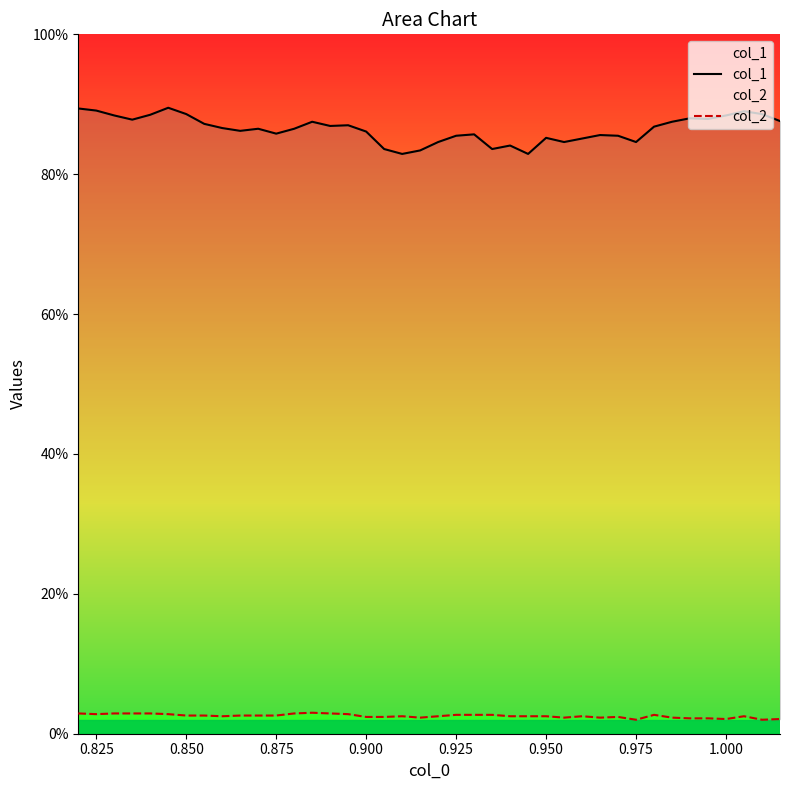

List the series in order of their peak value, lowest first.

col_2, col_1